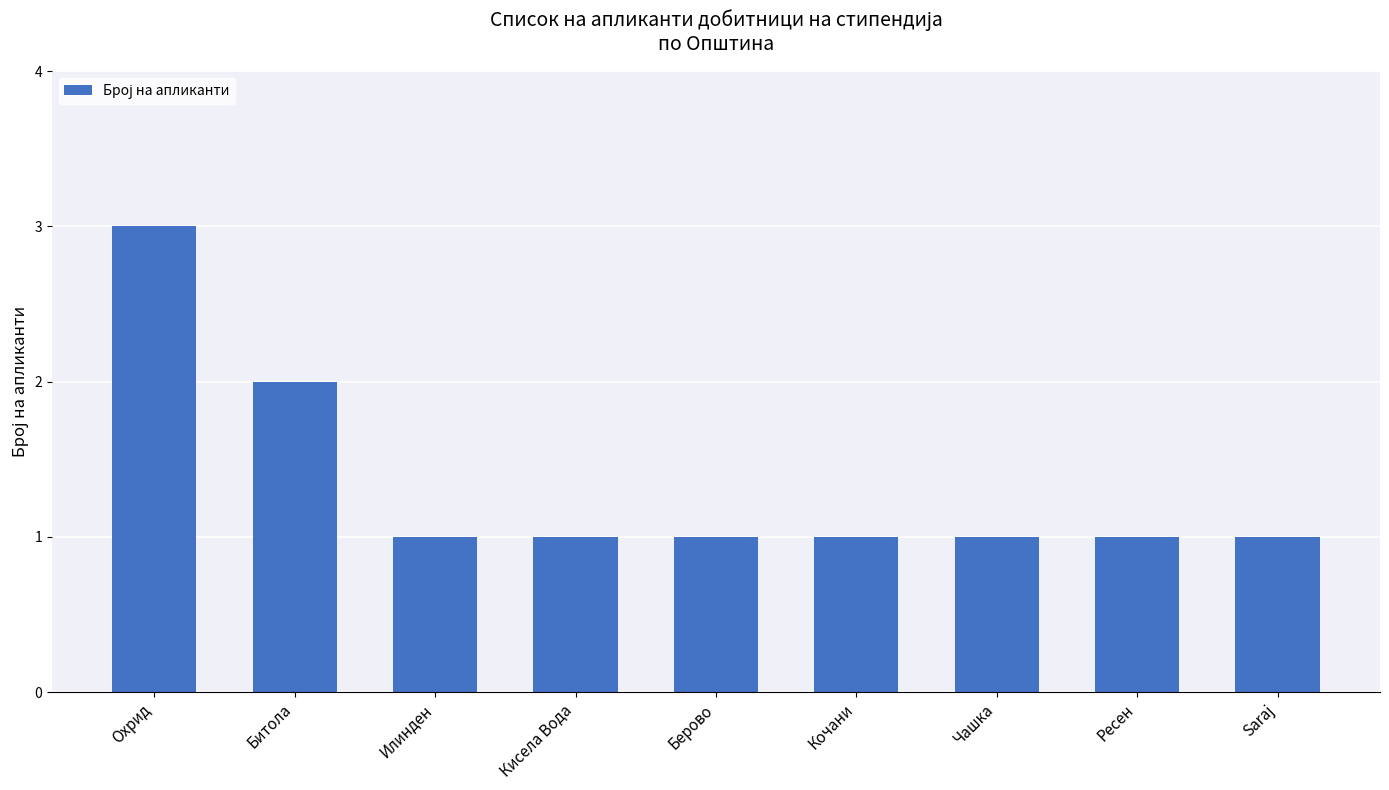

What is the smallest value displayed?

1